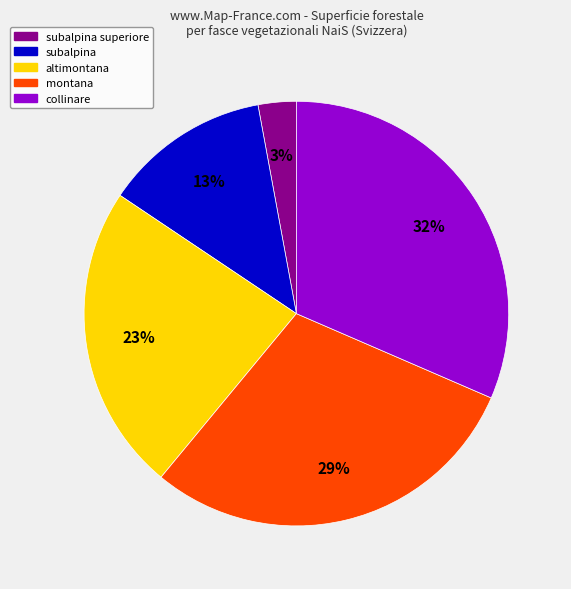

To the nearest percent, what is the difference between the largest and smallest slice percentages?

29%